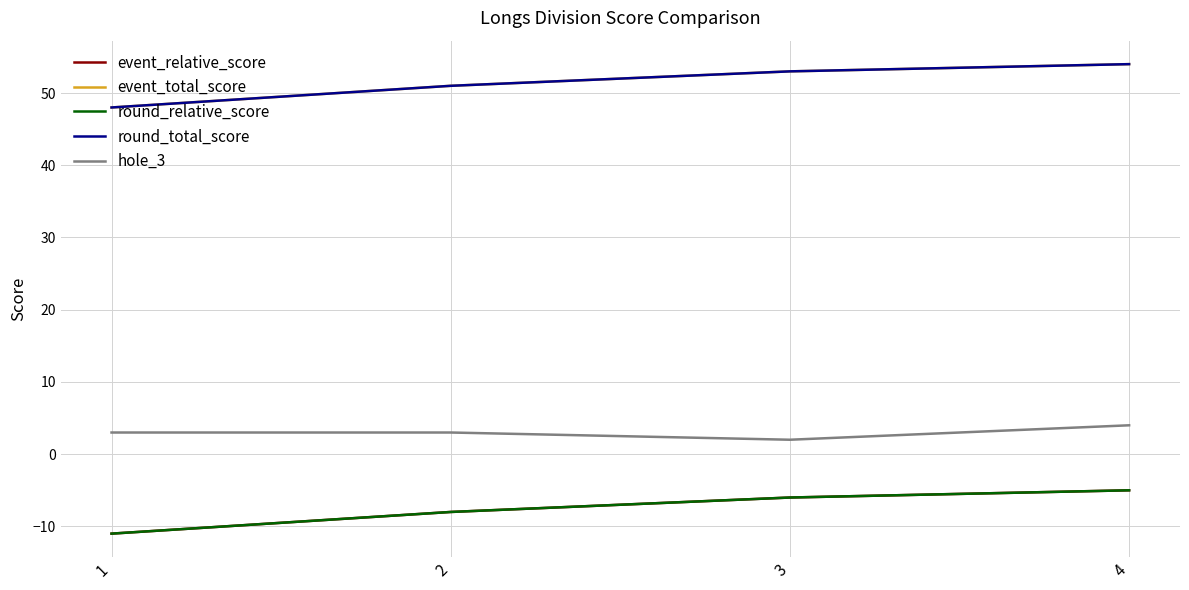

True or false: round_total_score has a value of 78 at 1.

False